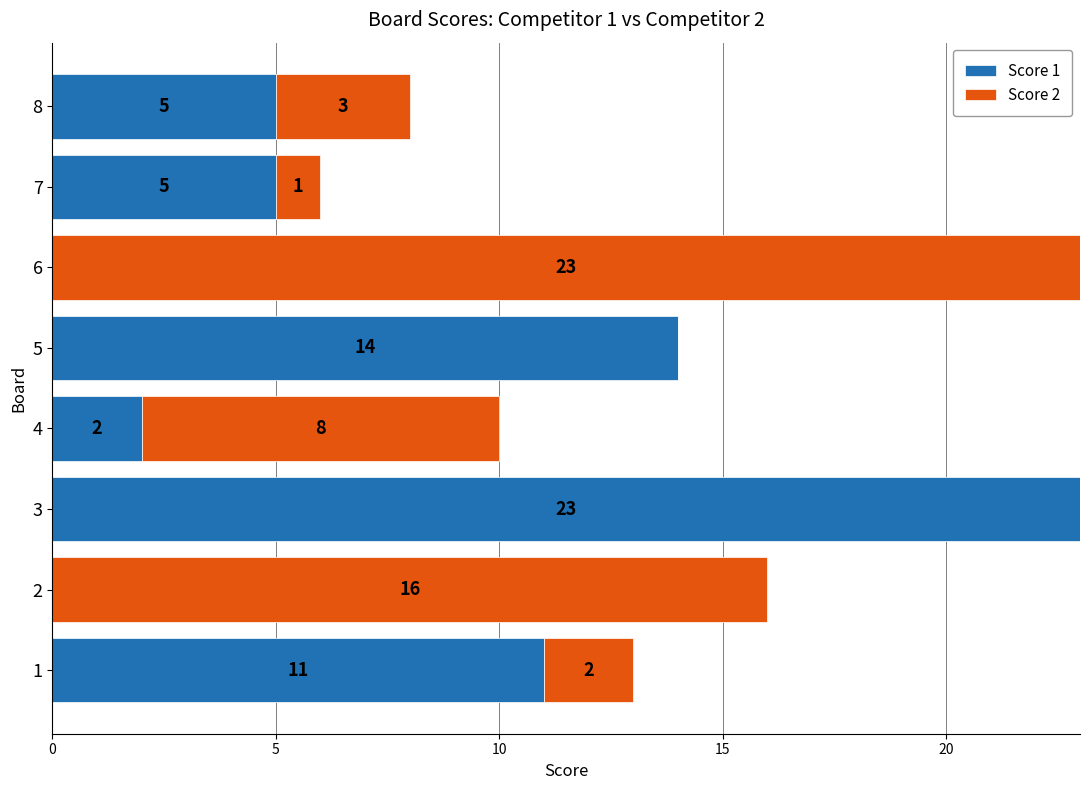

What is the total value across all series at 4?

10